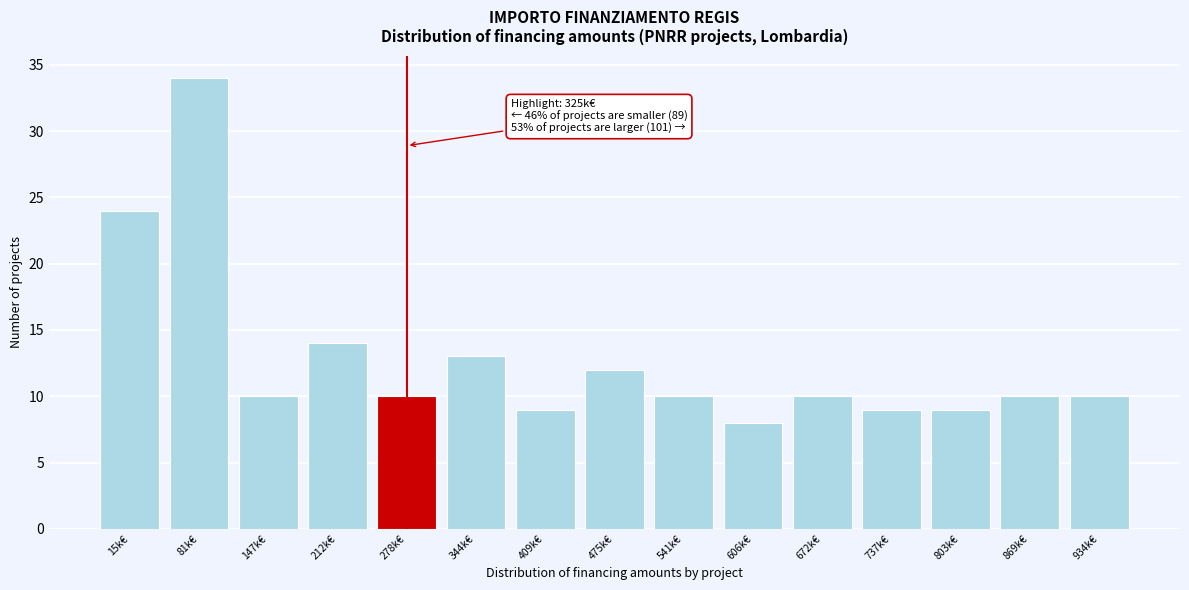

Reading left to right, transcribe all the data shown in this chart.

24	34	10	14	10	13	9	12	10	8	10	9	9	10	10